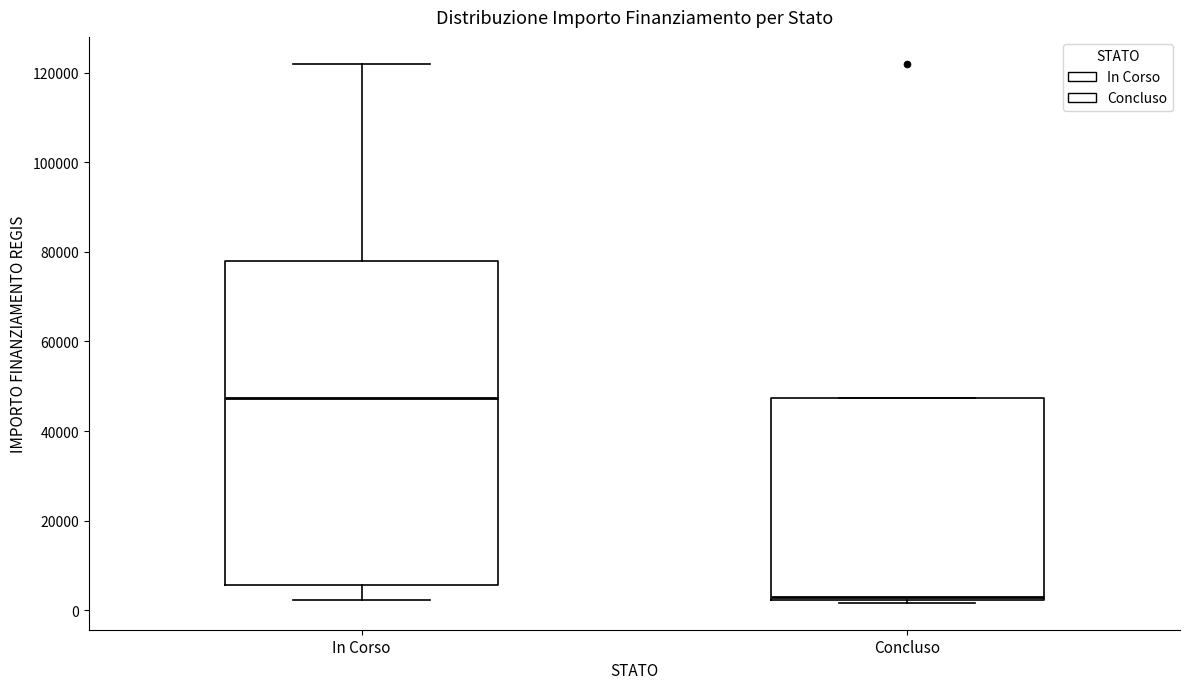

Where does the upper whisker of the box for In Corso end on the y-axis? The values are not printed on the chart, so give them approximately, as read against the axis.

122000